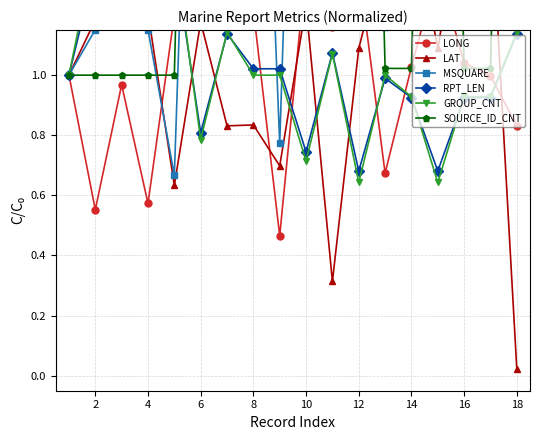

The value of RPT_LEN at 8 is 0.8. True or false?

False